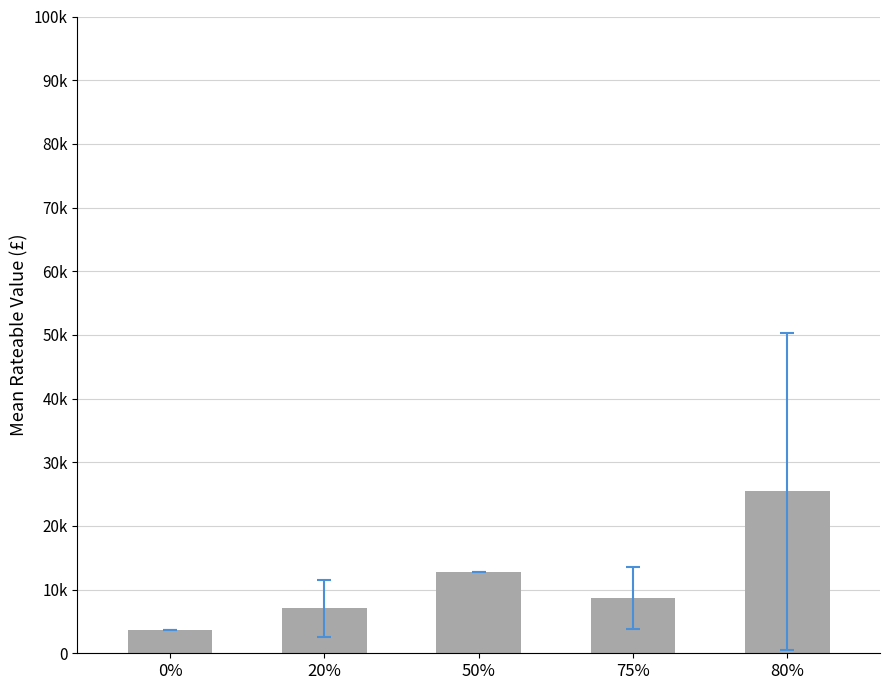

Are the bars horizontal?

No